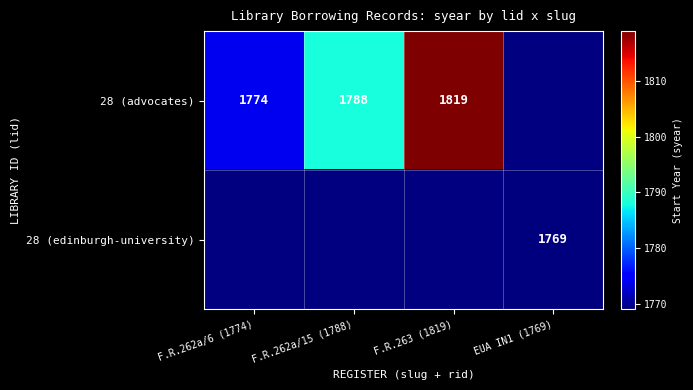

Is it true that 28 (advocates) equals 1819 at F.R.263 (1819)?

True